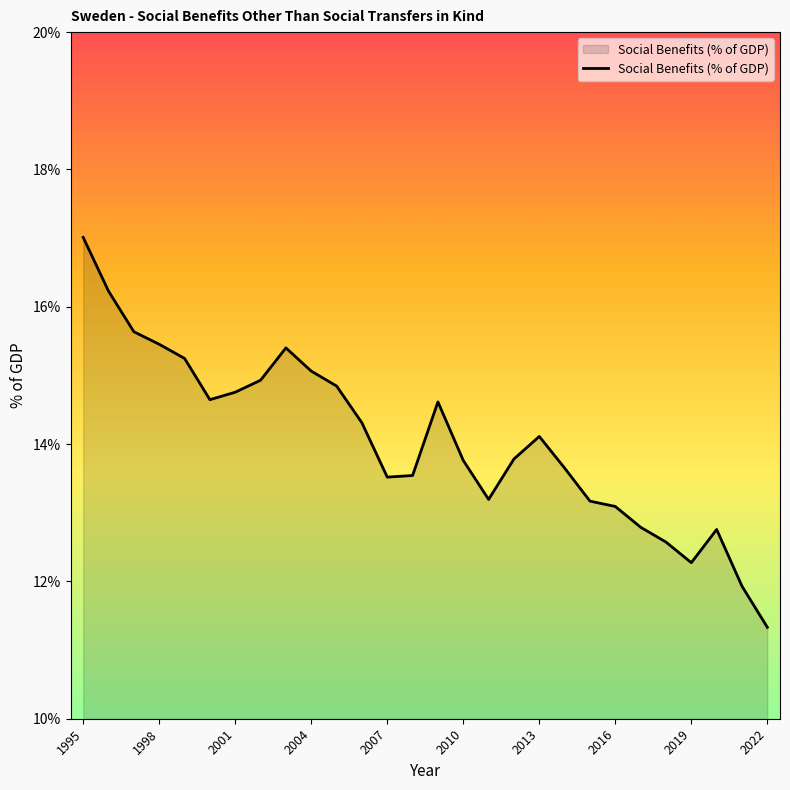

What is the smallest value displayed?

11.3